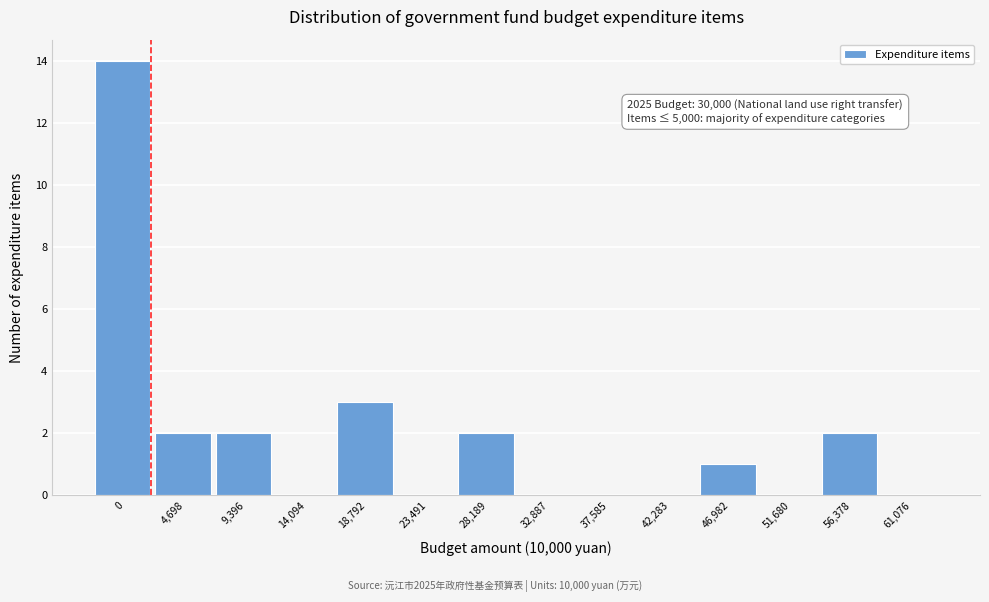

Reading left to right, what are all the values shown in this chart?

0=14	4,698=2	9,396=2	14,094=0	18,792=3	23,491=0	28,189=2	32,887=0	37,585=0	42,283=0	46,982=1	51,680=0	56,378=2	61,076=0